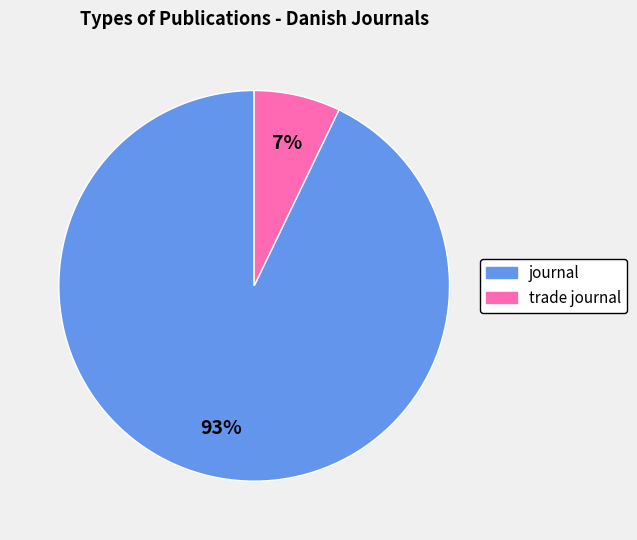

Which has a higher value, trade journal or journal?

journal